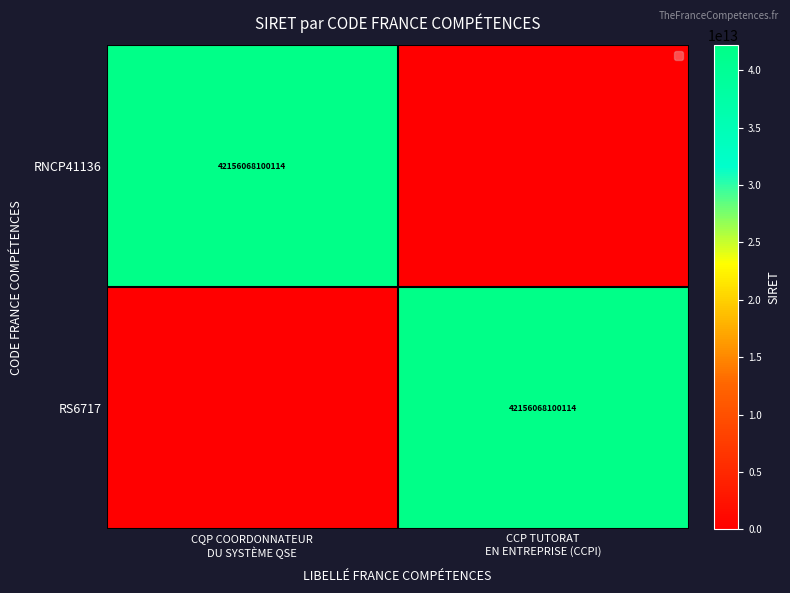

What is the spread (max minus min) of values at CCP TUTORAT
EN ENTREPRISE (CCPI)?

42156068100114